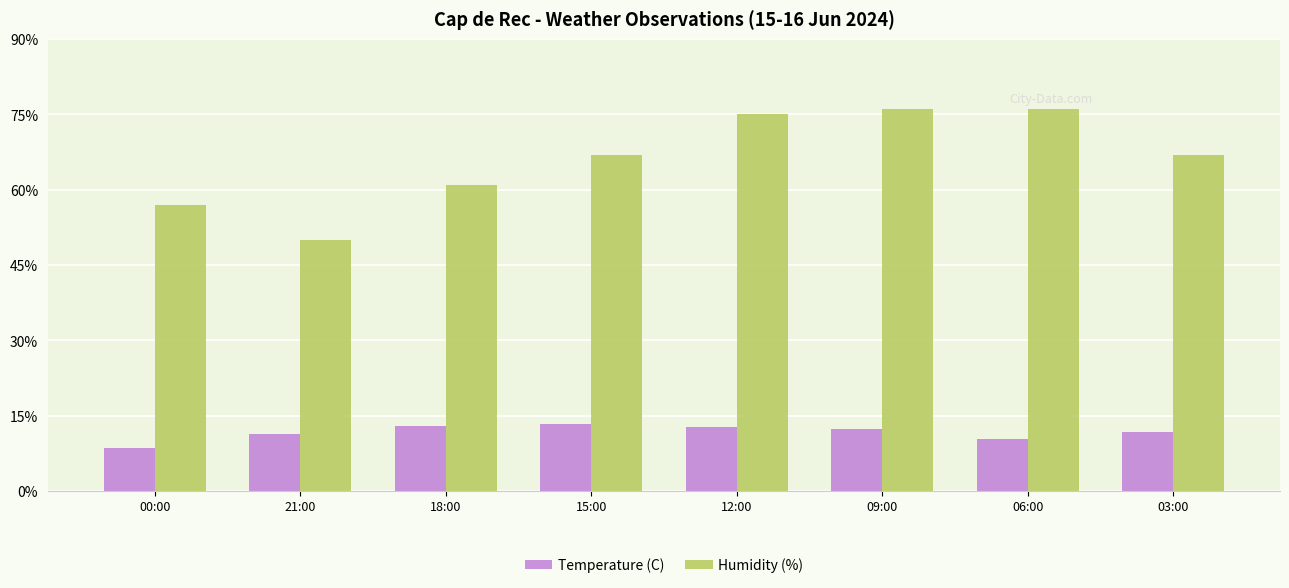

True or false: Temperature (C) has a value of 11.4 at 21:00.

True